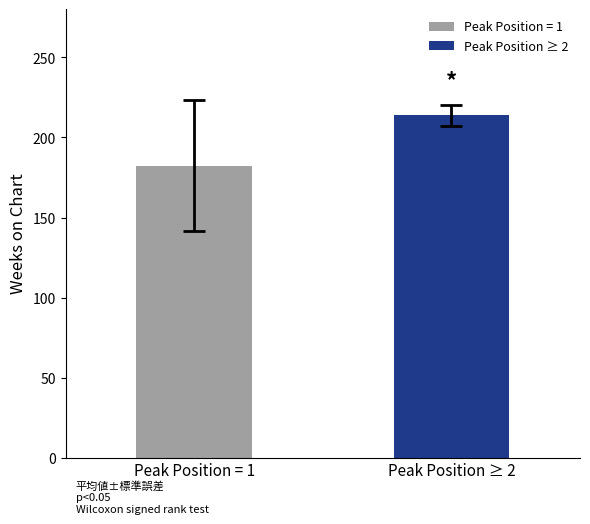

What is the minimum value for Peak Position = 1?

182.5